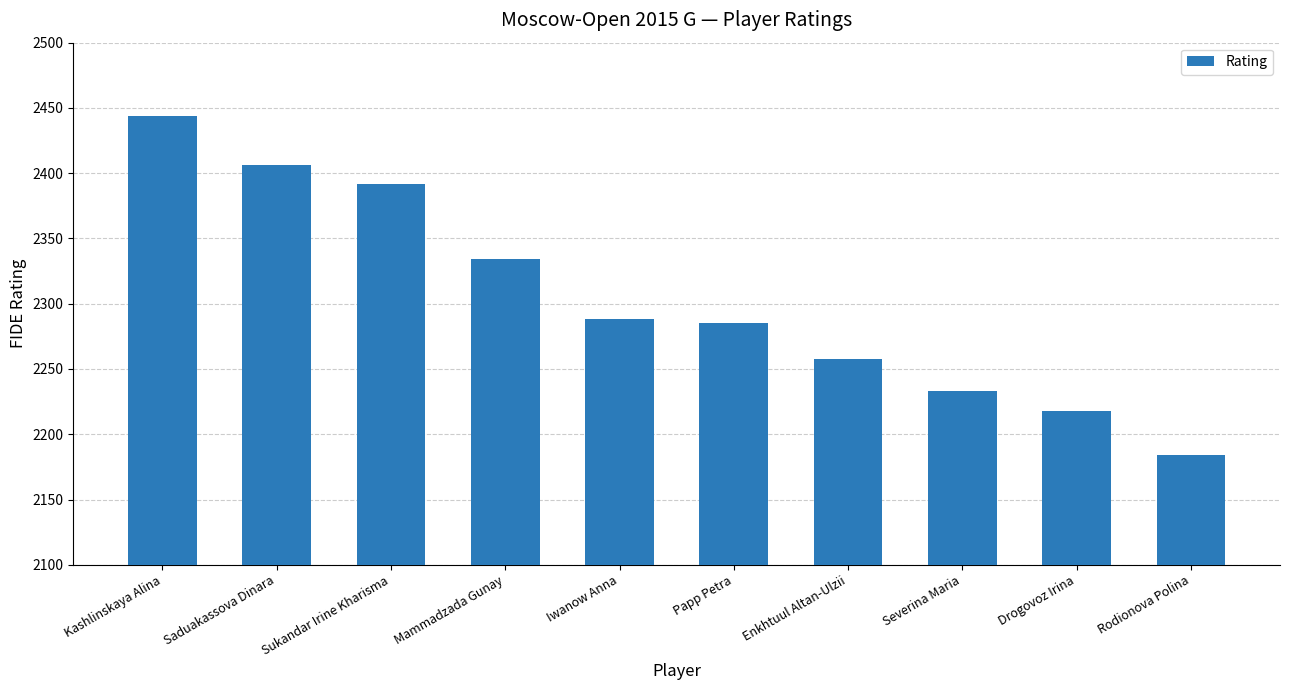

What is the sum of all values?

23042